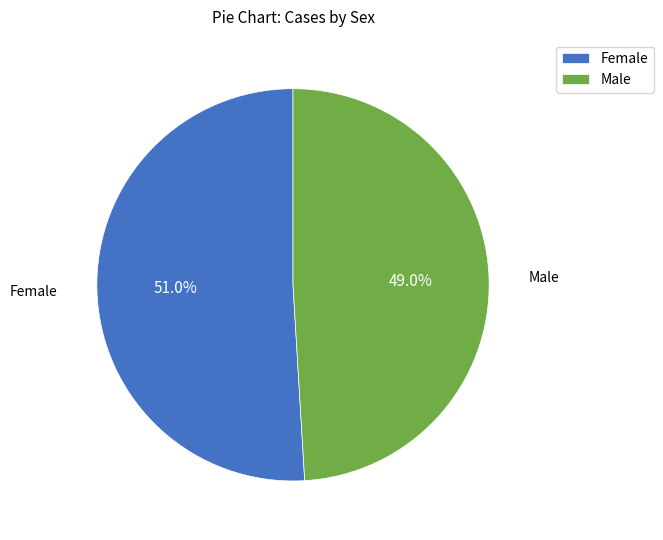

How much of the chart is everything except Male?

51.0%